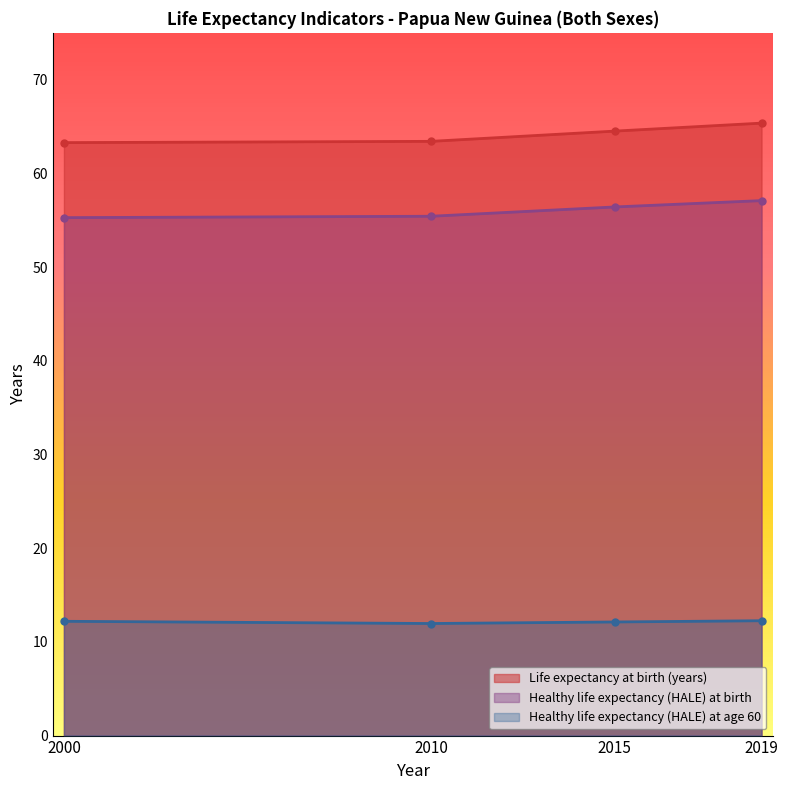

Does the chart have visible grid lines?

No